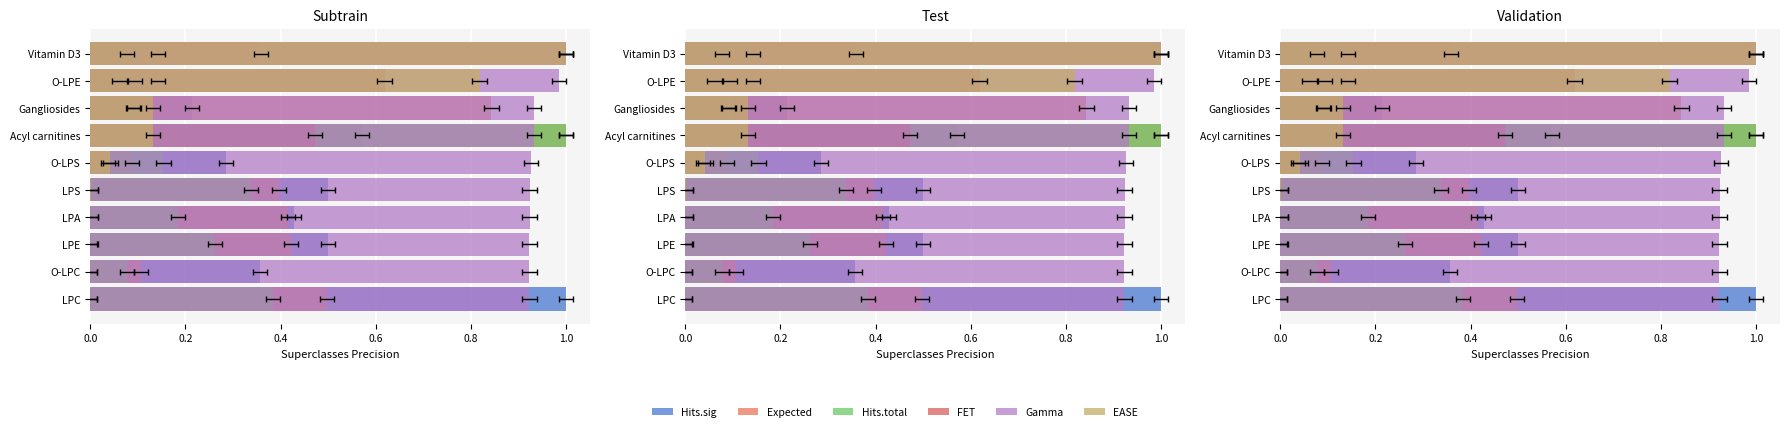

Count the number of data series in this chart.

6